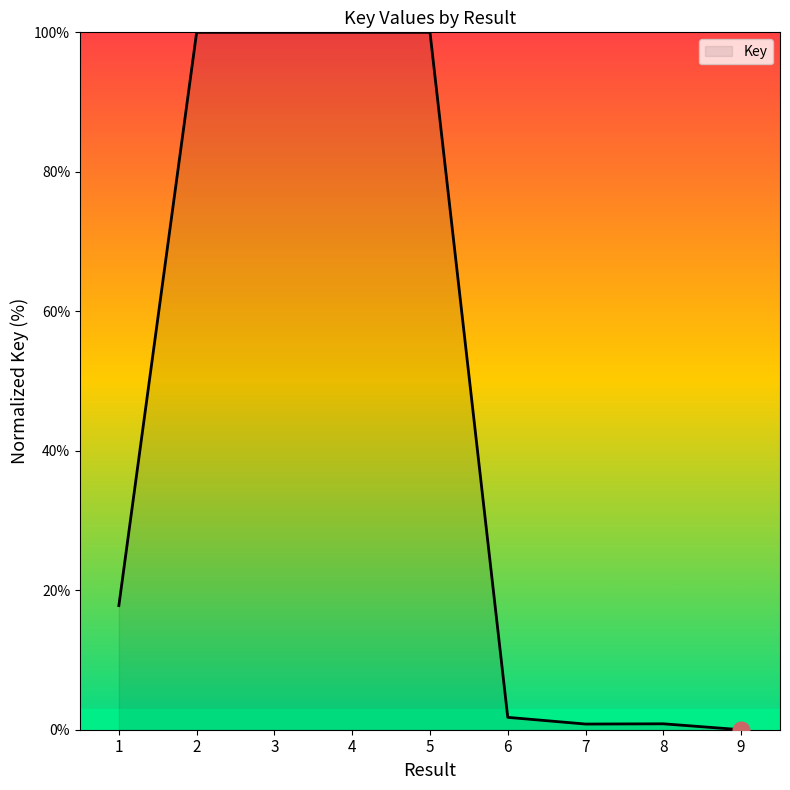

What is the difference between the maximum and minimum values?

100.0